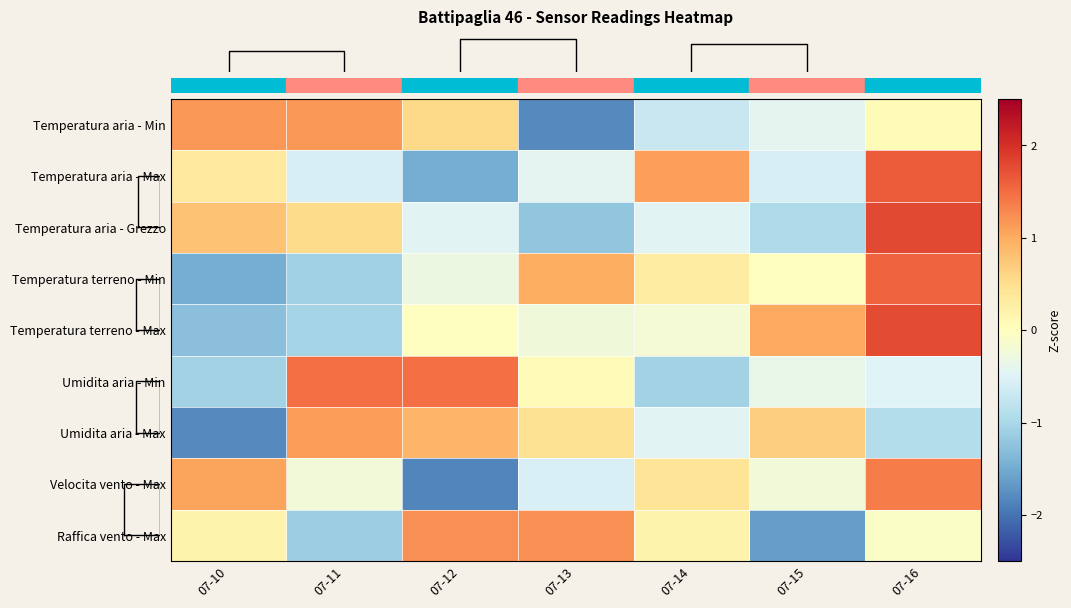

The Temperatura aria - Grezzo series shows -1.2 at 07-13. True or false?

True